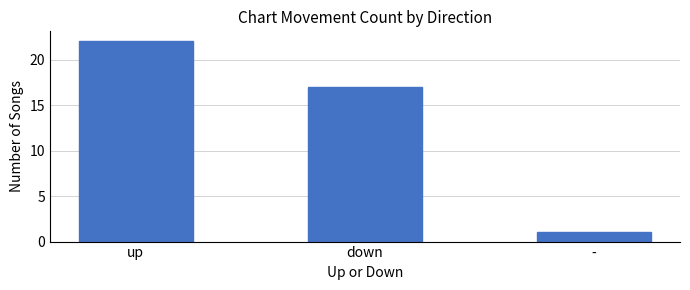

True or false: the data shows 38 at up.

False